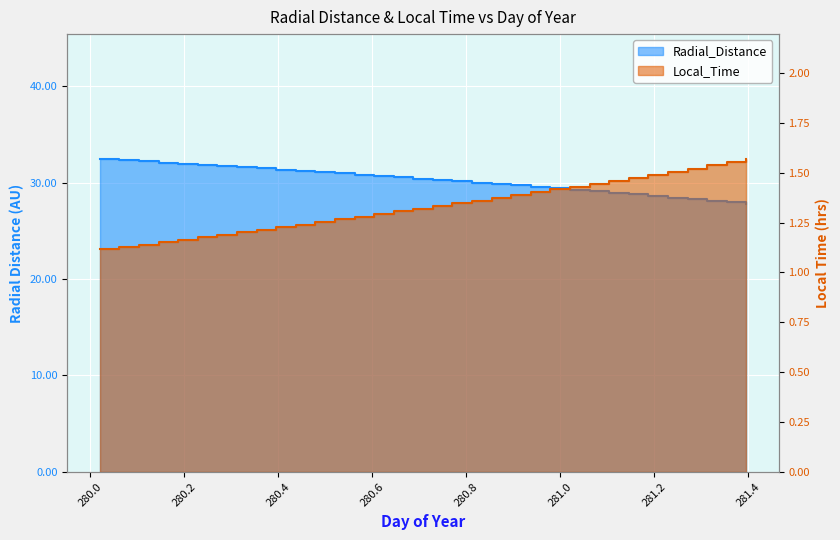

What is the label of the 32nd point from the left?

281.3125